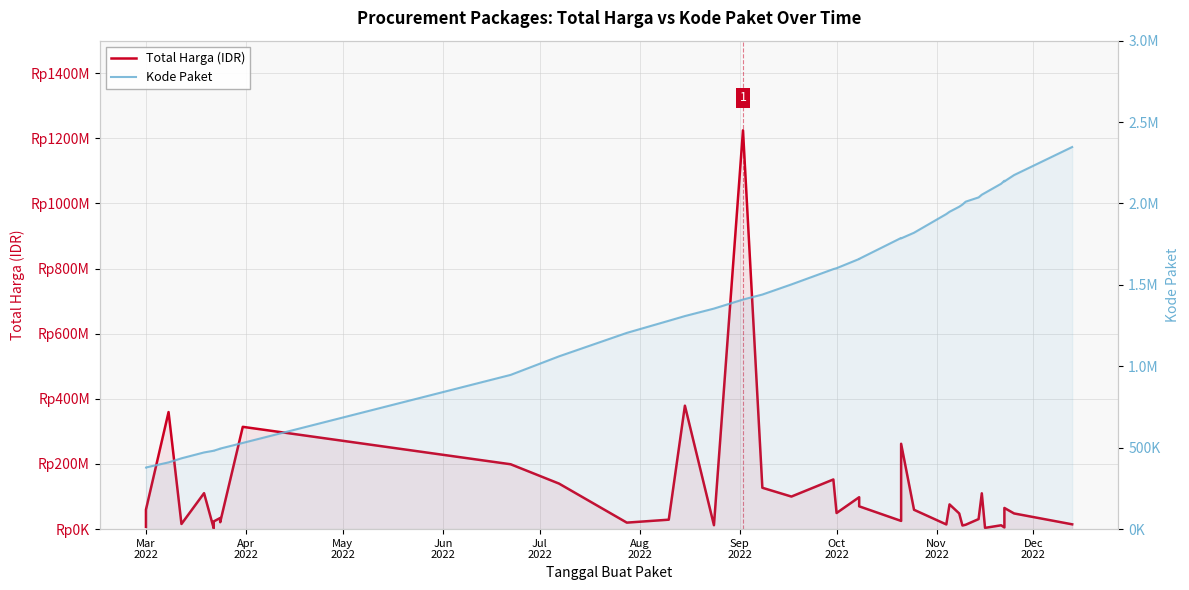

Rank the series by their average value, from lowest to highest.

Kode Paket, Total Harga (IDR)